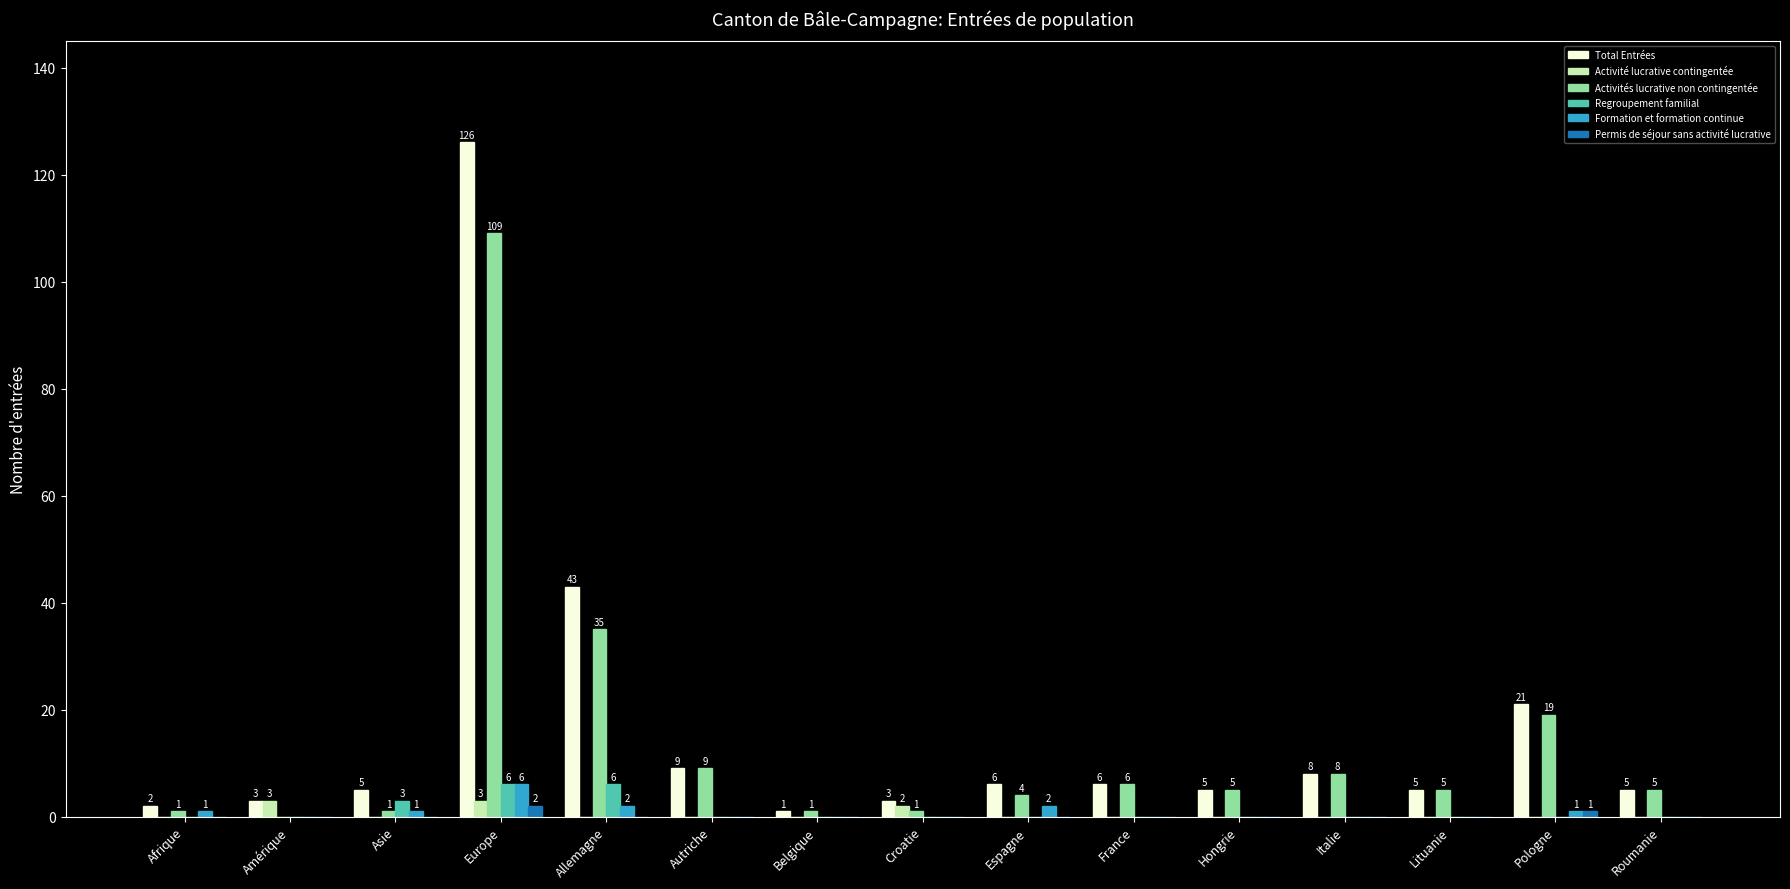

Reading left to right, transcribe all the data shown in this chart.

Total Entrées: Afrique=2	Amérique=3	Asie=5	Europe=126	Allemagne=43	Autriche=9	Belgique=1	Croatie=3	Espagne=6	France=6	Hongrie=5	Italie=8	Lituanie=5	Pologne=21	Roumanie=5
Activité lucrative contingentée: Afrique=0	Amérique=3	Asie=0	Europe=3	Allemagne=0	Autriche=0	Belgique=0	Croatie=2	Espagne=0	France=0	Hongrie=0	Italie=0	Lituanie=0	Pologne=0	Roumanie=0
Activités lucrative non contingentée: Afrique=1	Amérique=0	Asie=1	Europe=109	Allemagne=35	Autriche=9	Belgique=1	Croatie=1	Espagne=4	France=6	Hongrie=5	Italie=8	Lituanie=5	Pologne=19	Roumanie=5
Regroupement familial: Afrique=0	Amérique=0	Asie=3	Europe=6	Allemagne=6	Autriche=0	Belgique=0	Croatie=0	Espagne=0	France=0	Hongrie=0	Italie=0	Lituanie=0	Pologne=0	Roumanie=0
Formation et formation continue: Afrique=1	Amérique=0	Asie=1	Europe=6	Allemagne=2	Autriche=0	Belgique=0	Croatie=0	Espagne=2	France=0	Hongrie=0	Italie=0	Lituanie=0	Pologne=1	Roumanie=0
Permis de séjour sans activité lucrative: Afrique=0	Amérique=0	Asie=0	Europe=2	Allemagne=0	Autriche=0	Belgique=0	Croatie=0	Espagne=0	France=0	Hongrie=0	Italie=0	Lituanie=0	Pologne=1	Roumanie=0